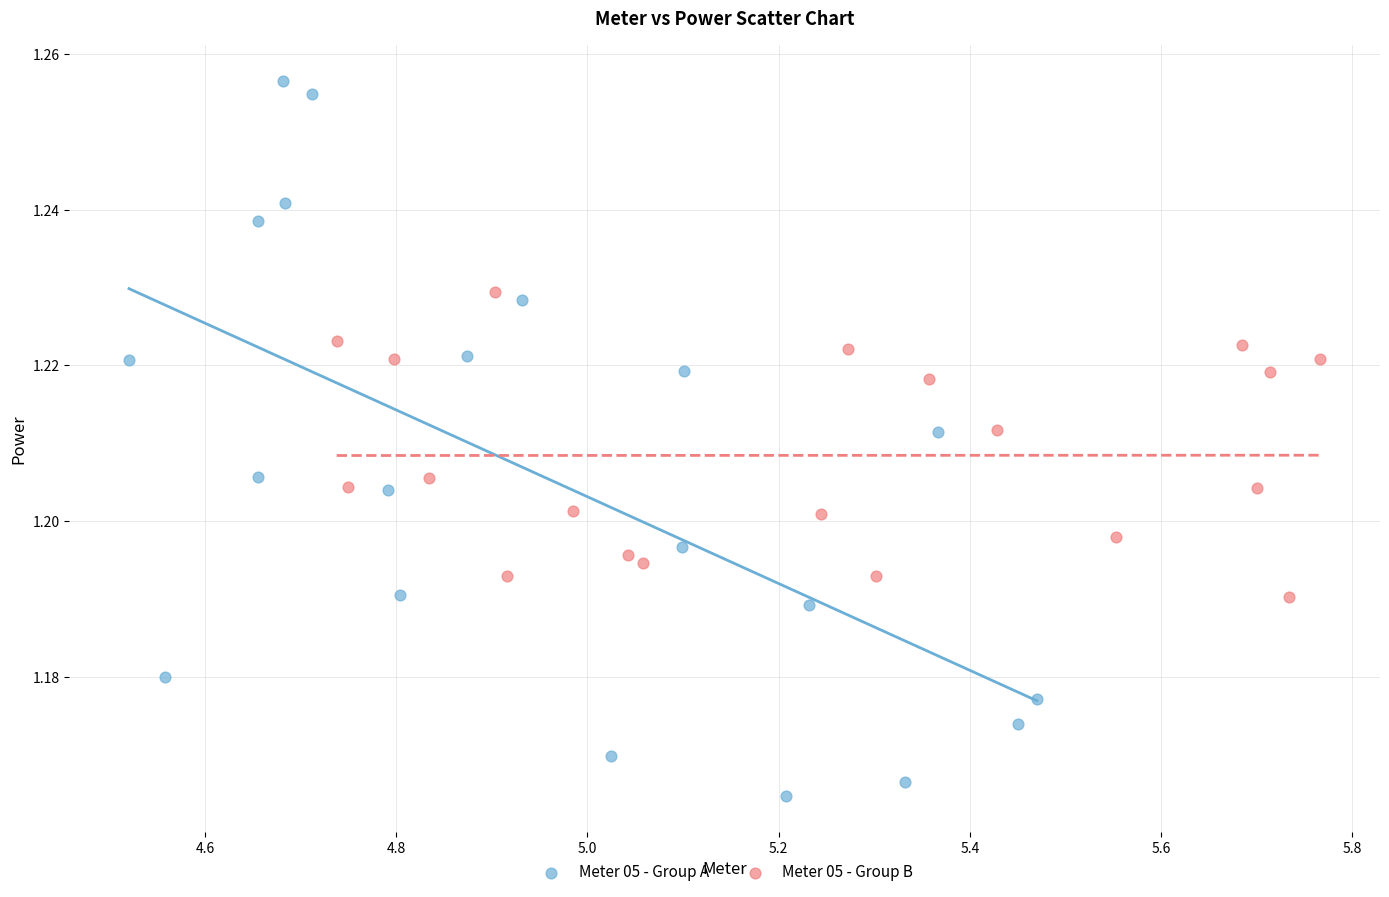

Which series has the widest spread of Y values?

Meter 05 - Group A